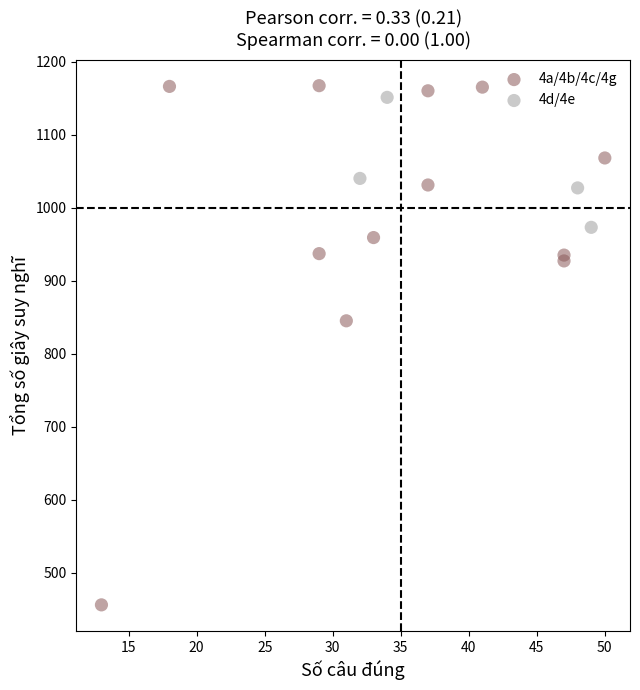

Which series has the widest spread of Y values?

4a/4b/4c/4g